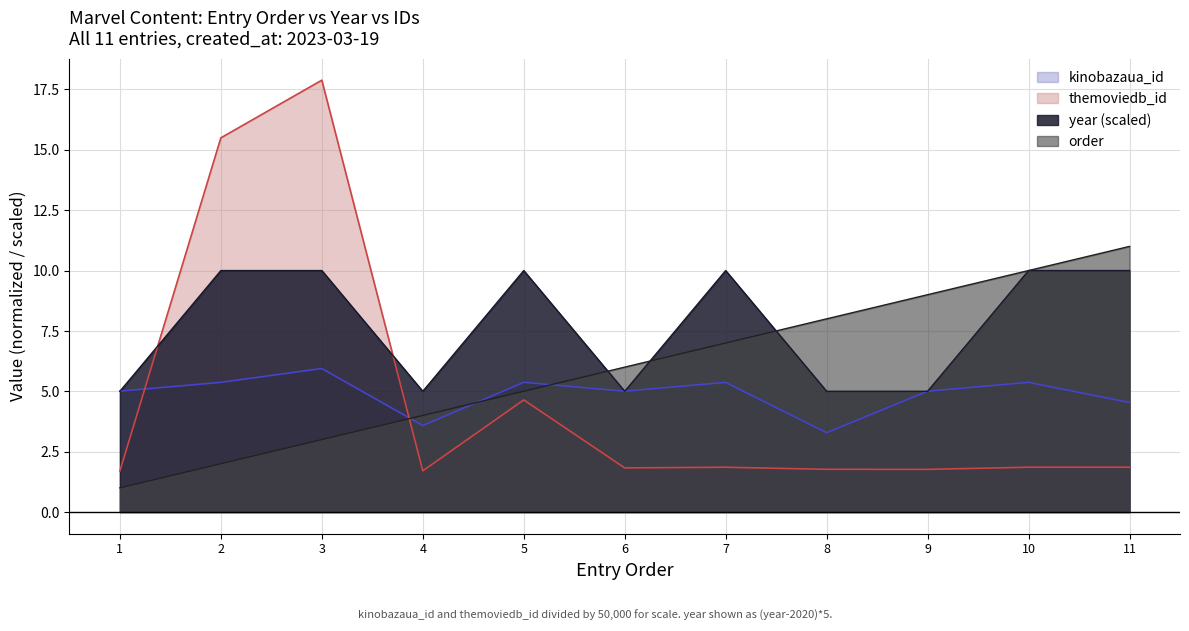

What is the value of the year point at the 7th from the left?

10.0